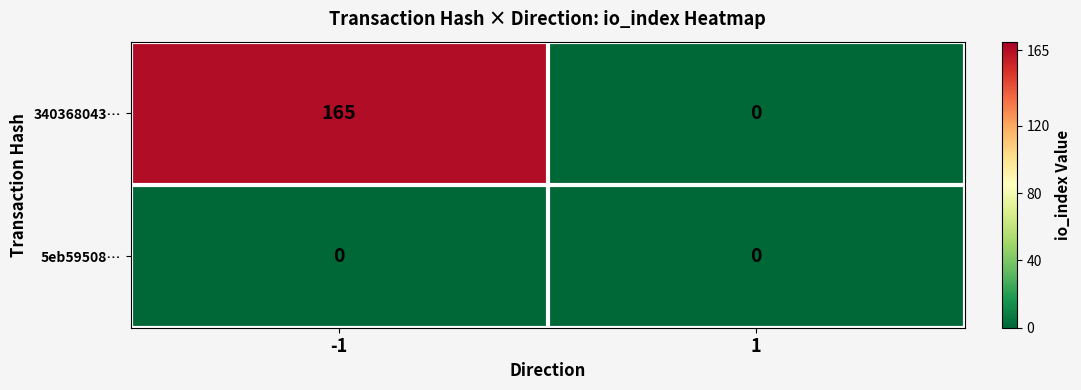

At which category is the sum across all series the highest?

-1